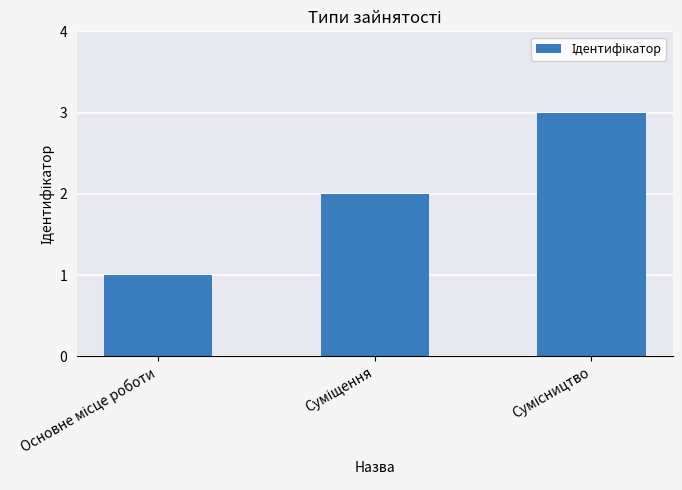

What is the minimum value shown in the chart?

1